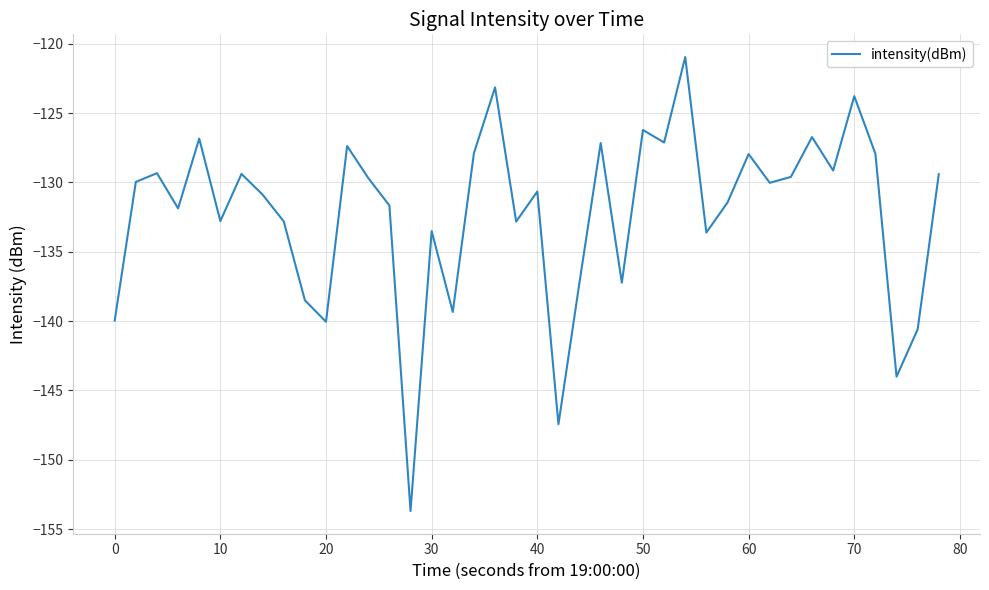

What is the greatest value displayed?

-121.0